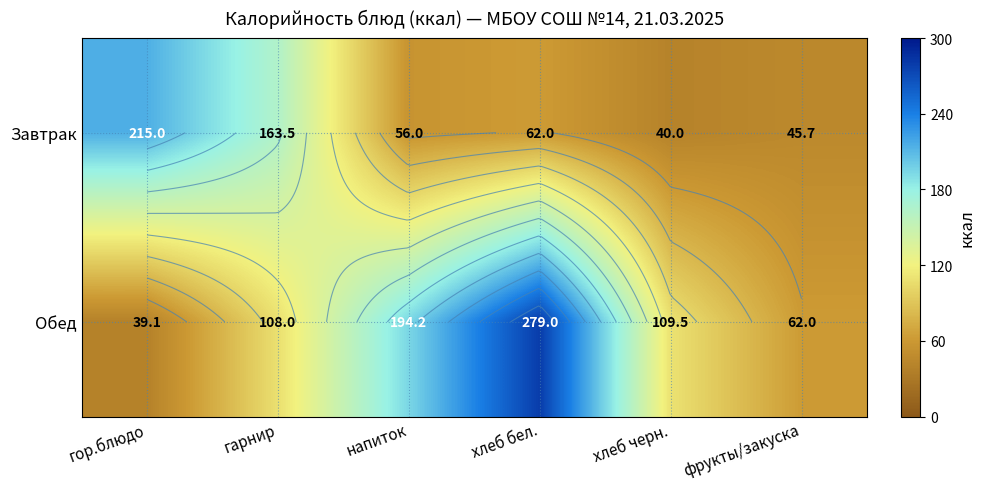

Between хлеб бел. and фрукты/закуска, which series saw the biggest shift?

Обед